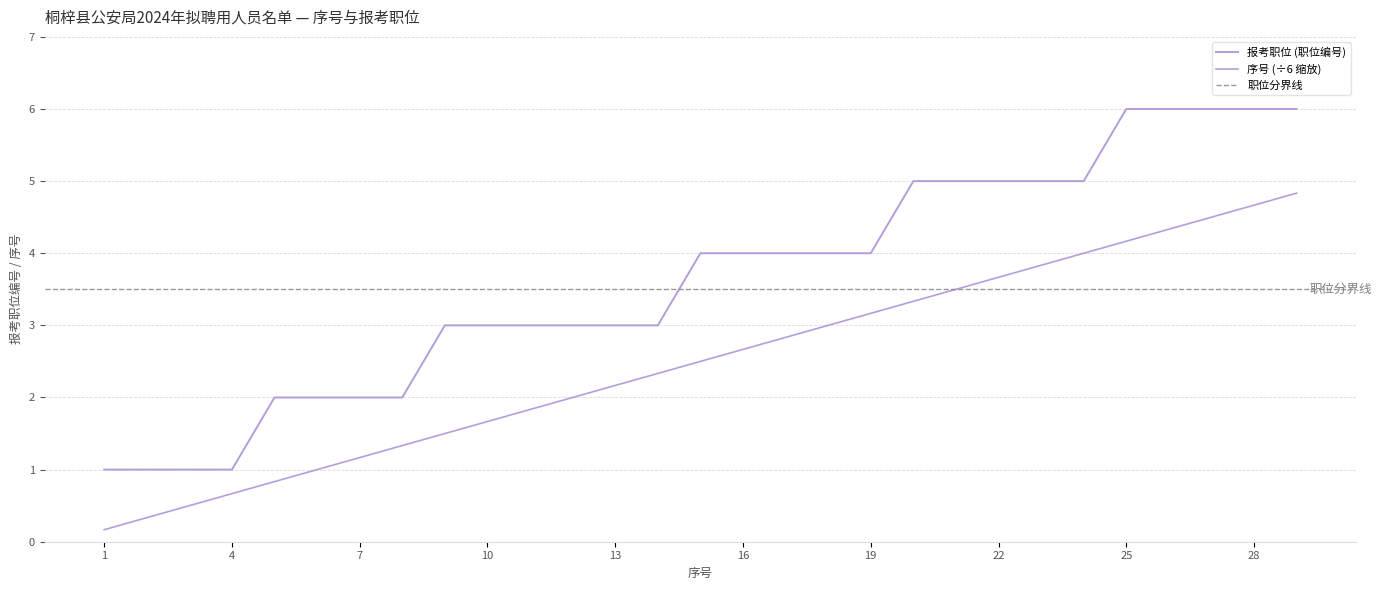

Which has a higher value, 3 or 24?

24